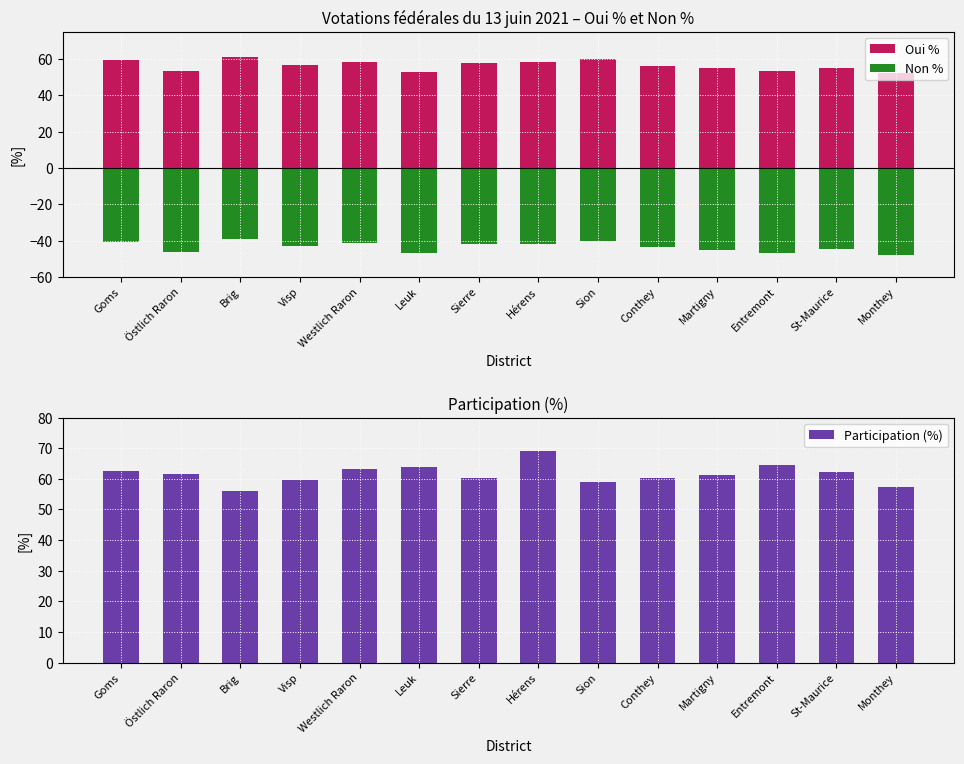

At which label is Oui % closest to 56?

Conthey